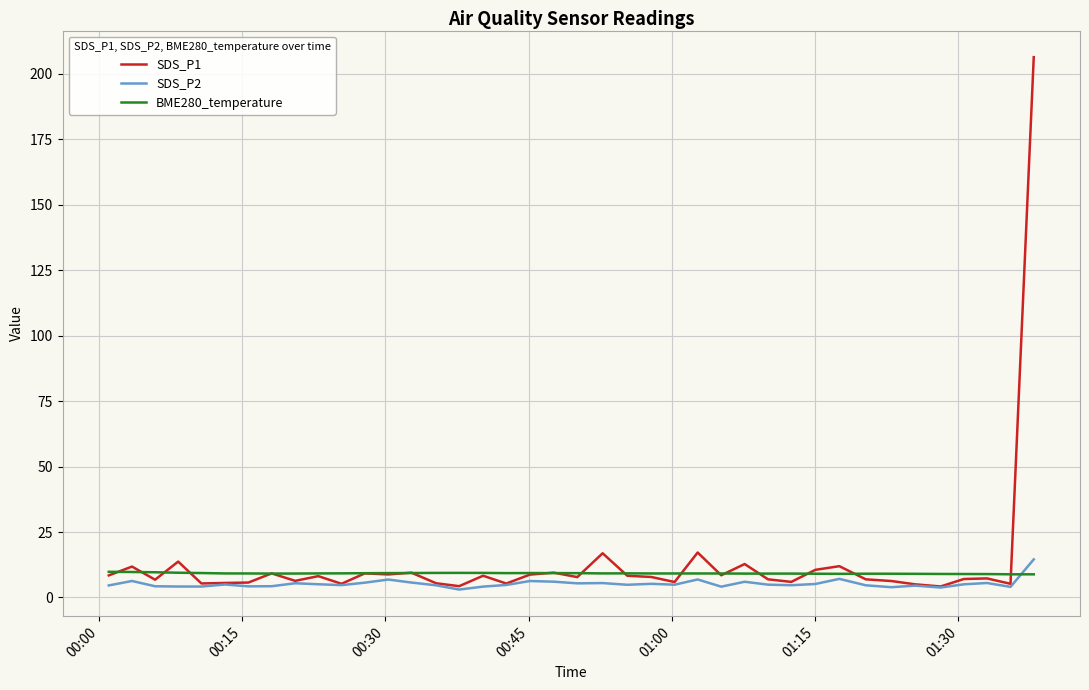

What is the maximum value for SDS_P1?

206.3